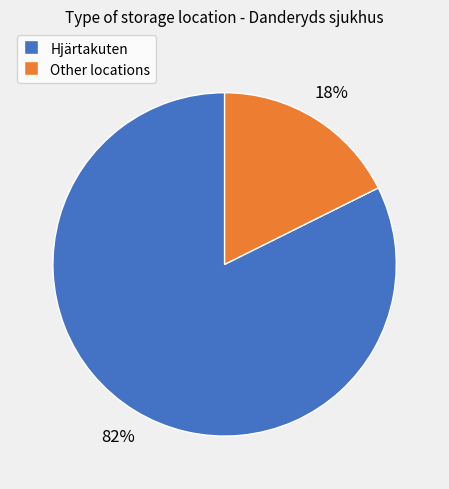

To the nearest percent, what is the average slice percentage?

50%